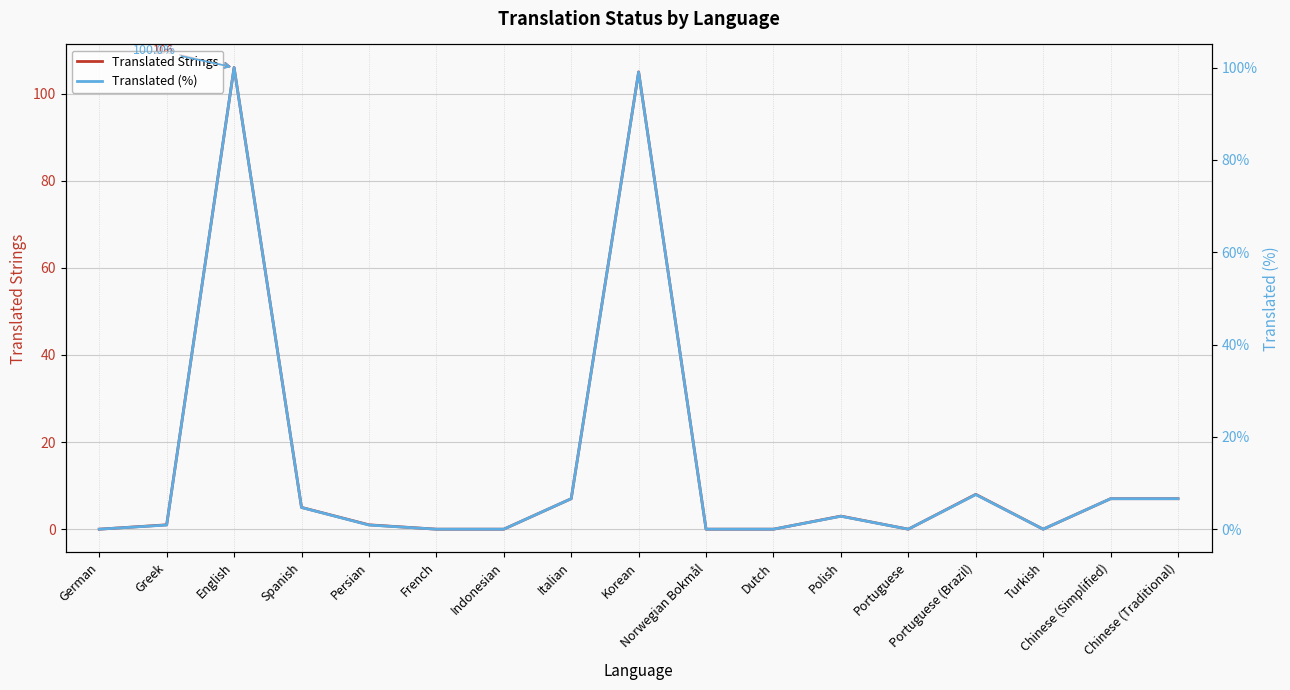

True or false: Translated Strings and Translated (%) intersect in this chart.

False